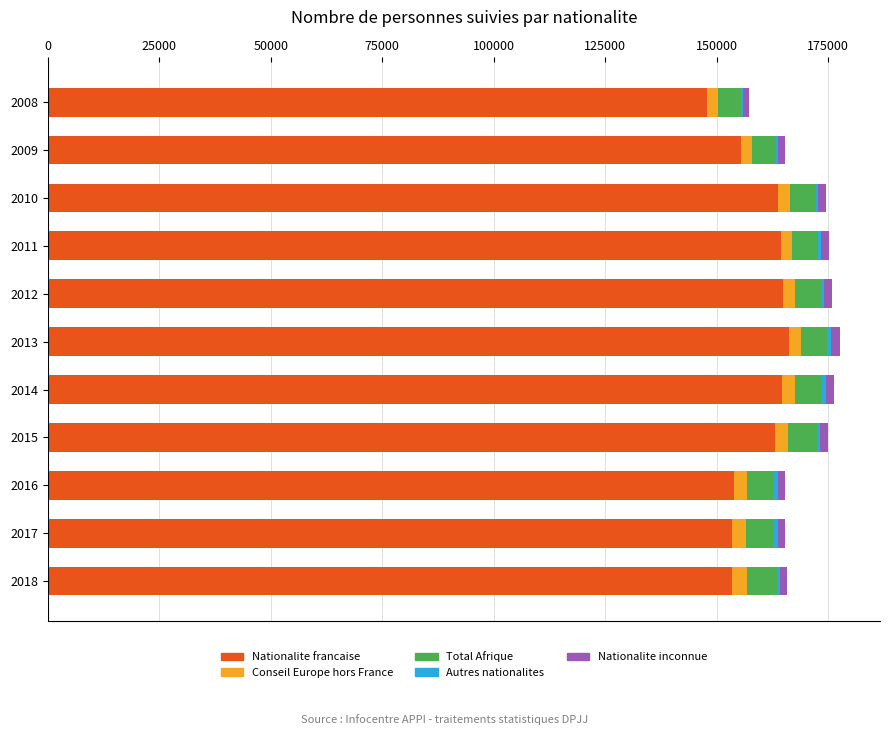

What is the sum of all Nationalite francaise values?

1750542